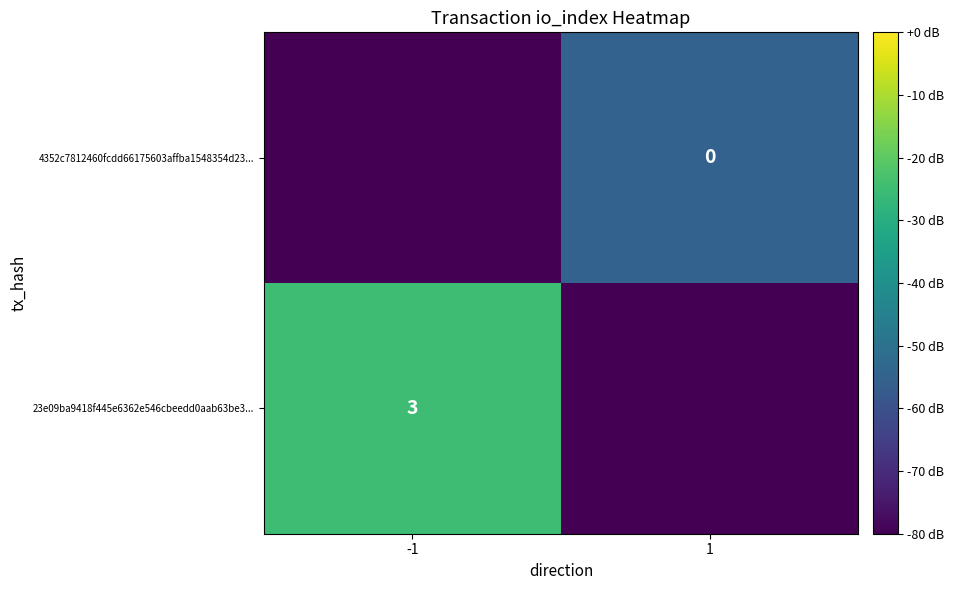

The value of 23e09ba9418f445e6362e546cbeedd0aab63be3... at -1 is 3. True or false?

True